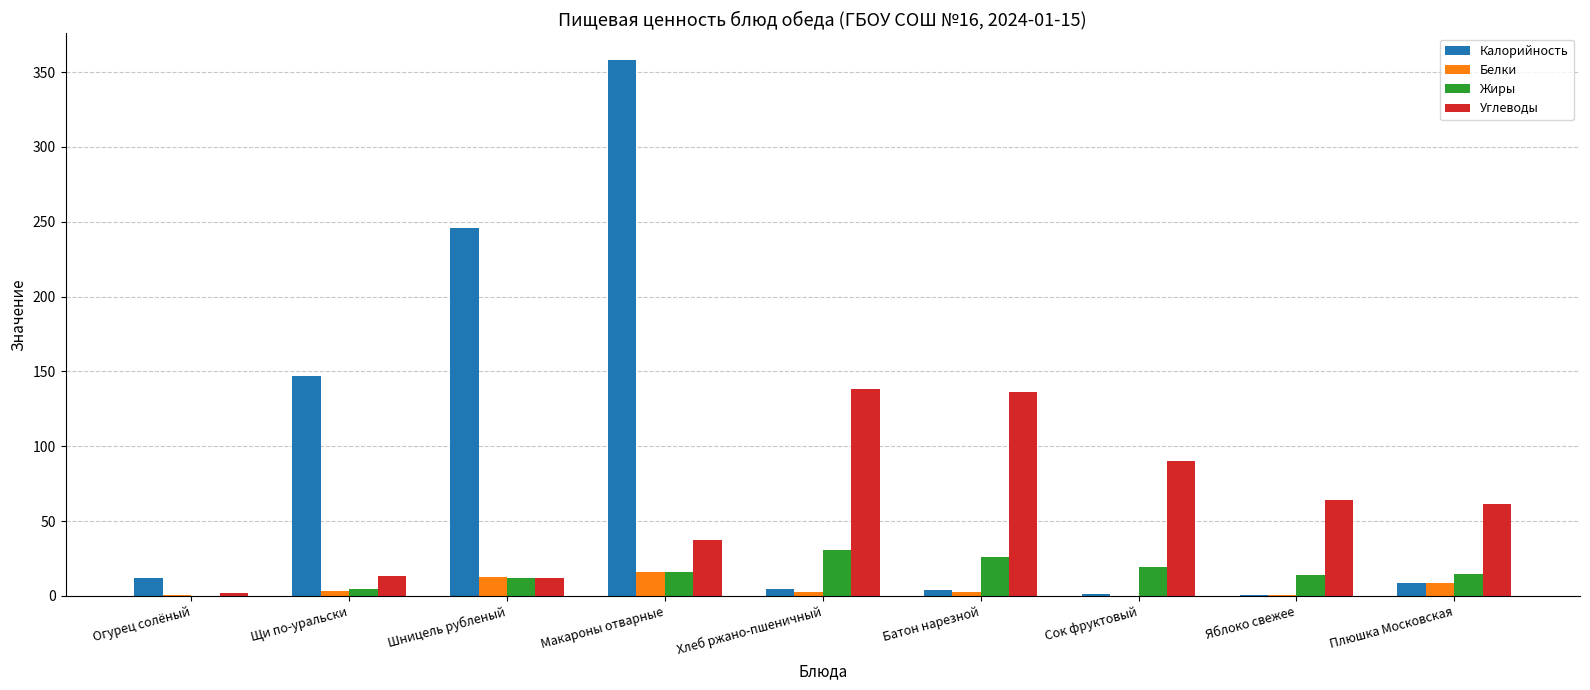

What are all the series names shown in the legend?

Калорийность, Белки, Жиры, Углеводы